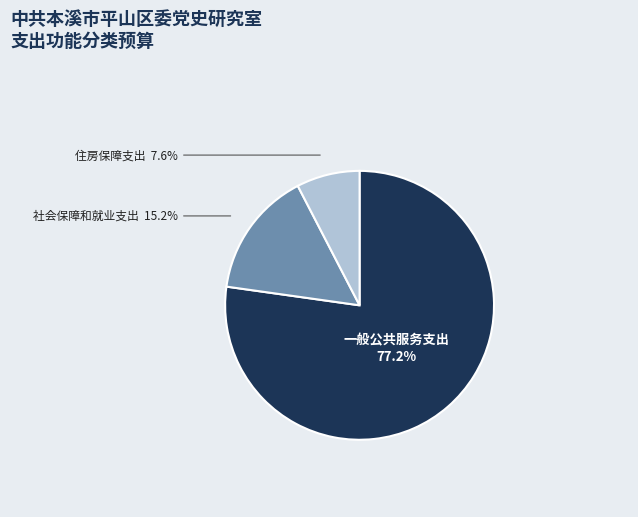

To the nearest percent, what is the average slice percentage?

33%